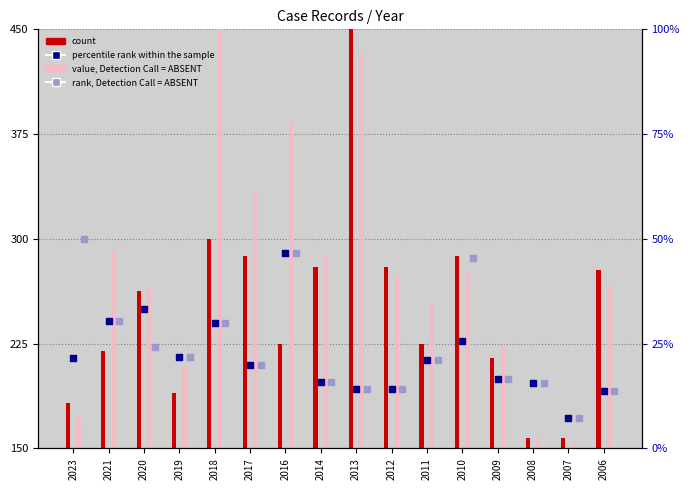

Is the value of rank, Detection Call = ABSENT at 2021 greater than the value of value, Detection Call = ABSENT at 2018?

No